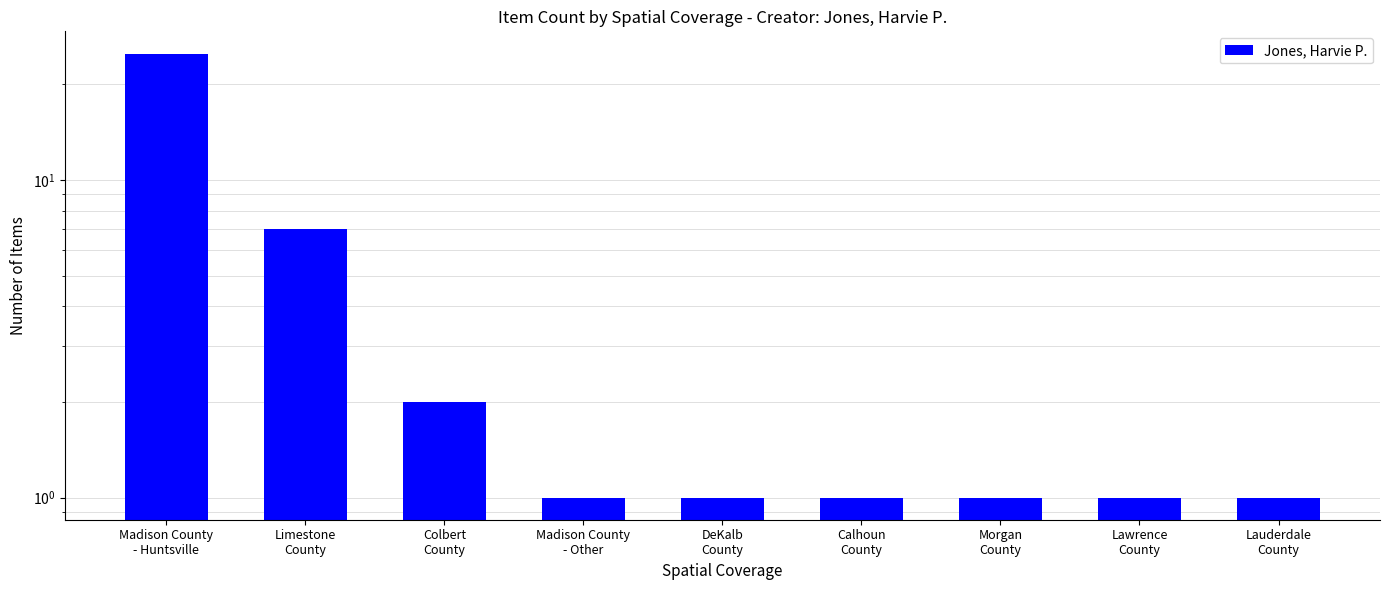

Reading left to right, extract all data points from this chart.

25	7	2	1	1	1	1	1	1